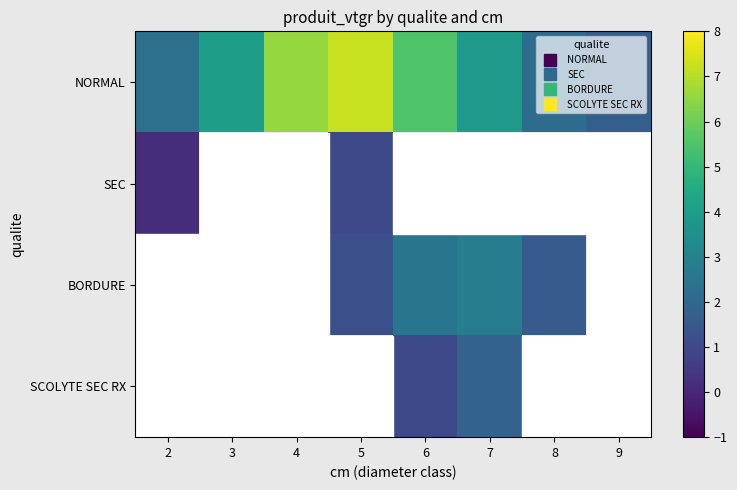

What is the sum of the NORMAL values at 3 and 8?

6.2